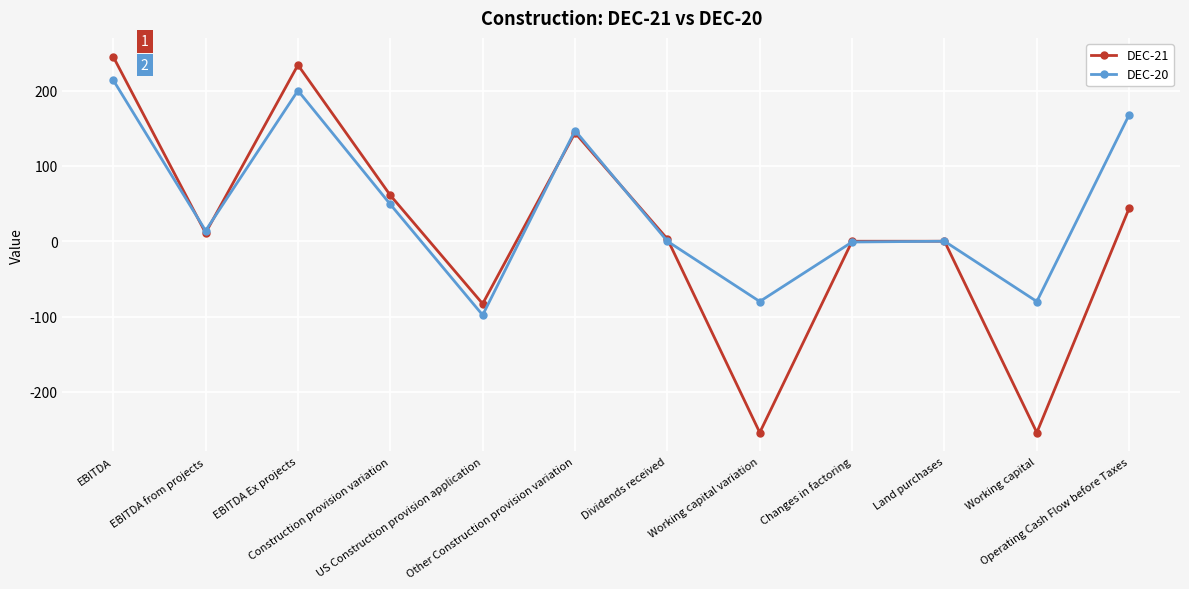

List the series in order of their overall mean, highest first.

DEC-20, DEC-21